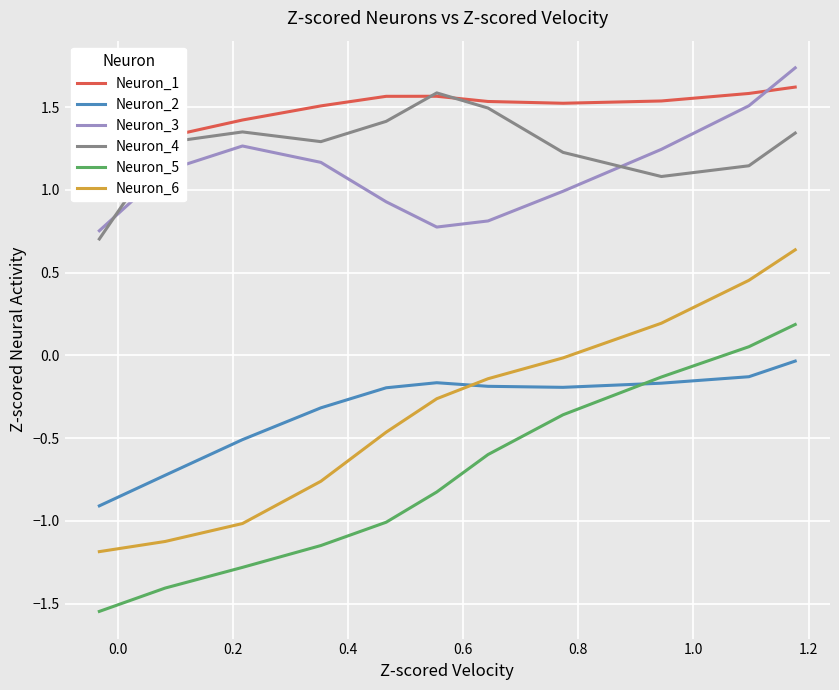

What is the value of the Neuron_1 point at the 11th from the left?

1.6